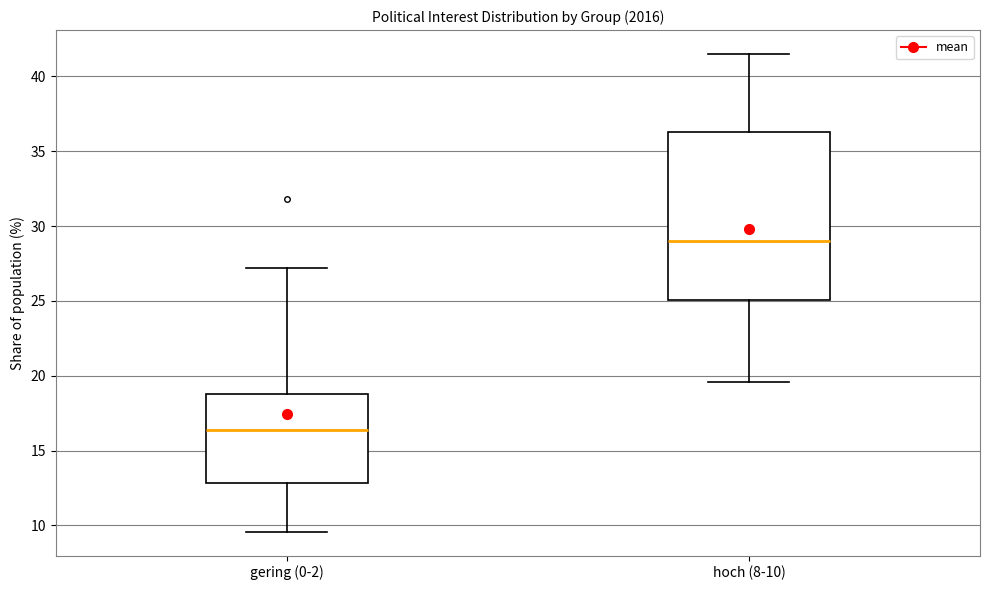

Where is the lower edge of the box for hoch (8-10) on the y-axis? The values are not printed on the chart, so give them approximately, as read against the axis.

25.0